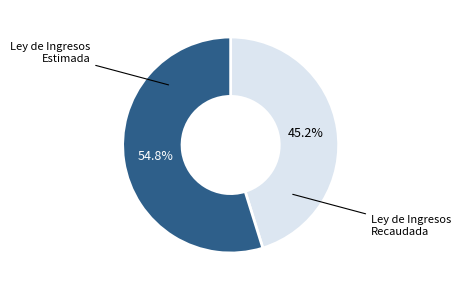

Is there a majority slice in this chart?

Yes